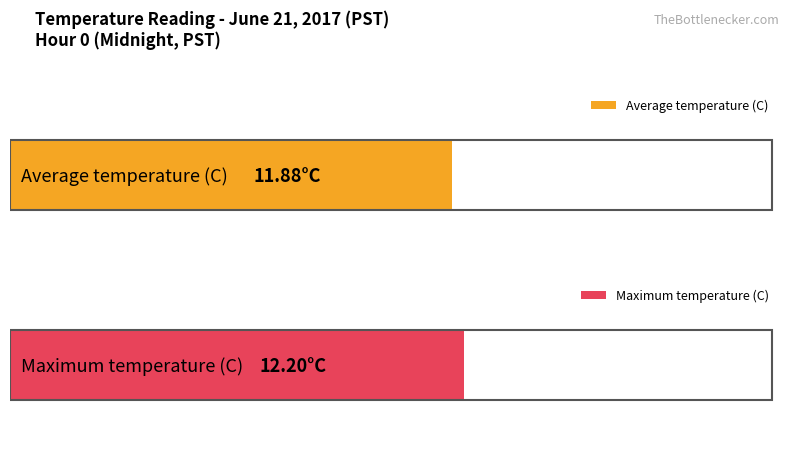

Count the number of data series in this chart.

2